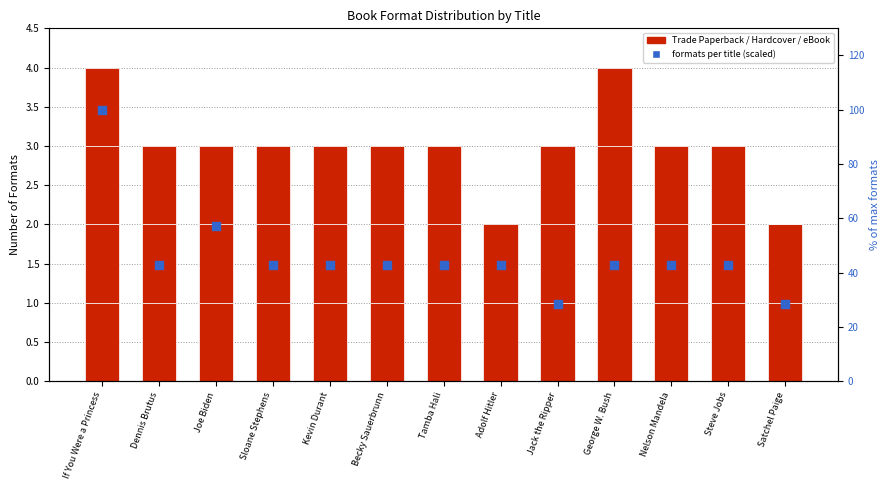

Which series has the widest spread of Y values?

formats per title (scaled)